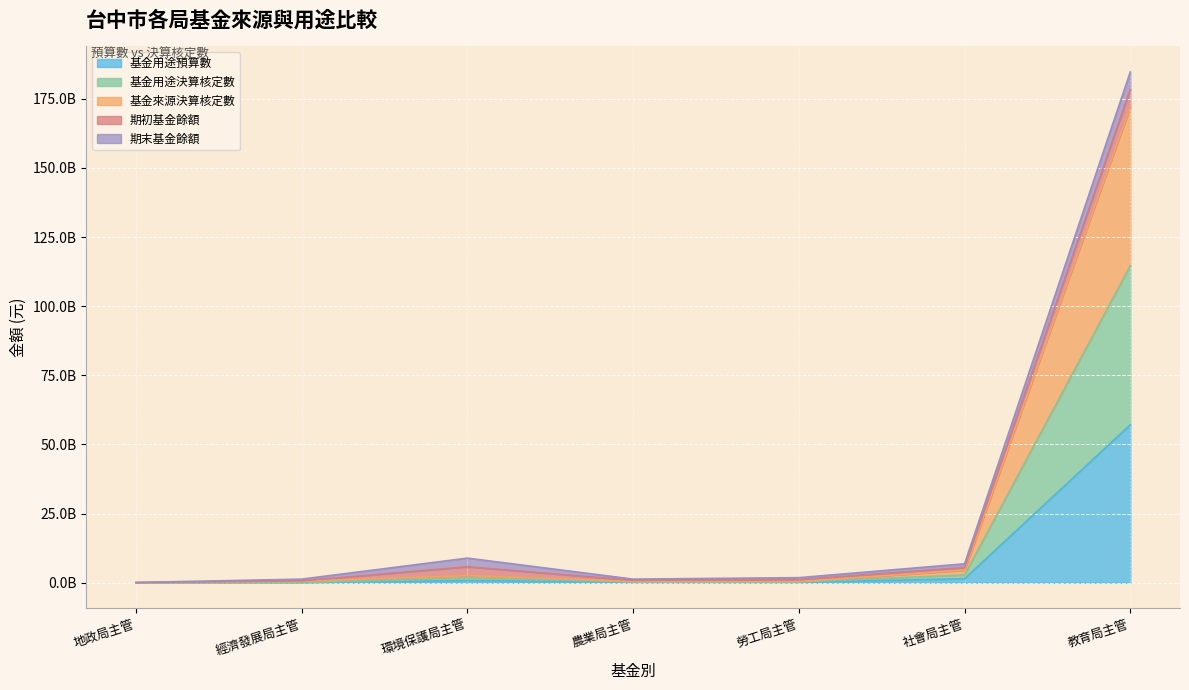

What is the label of the 6th point from the right?

經濟發展局主管